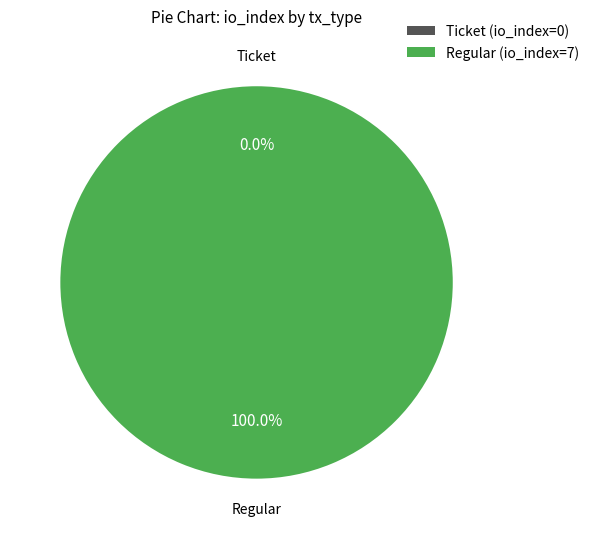

Is it true that Ticket (io_index=0) is 1% of the pie?

False